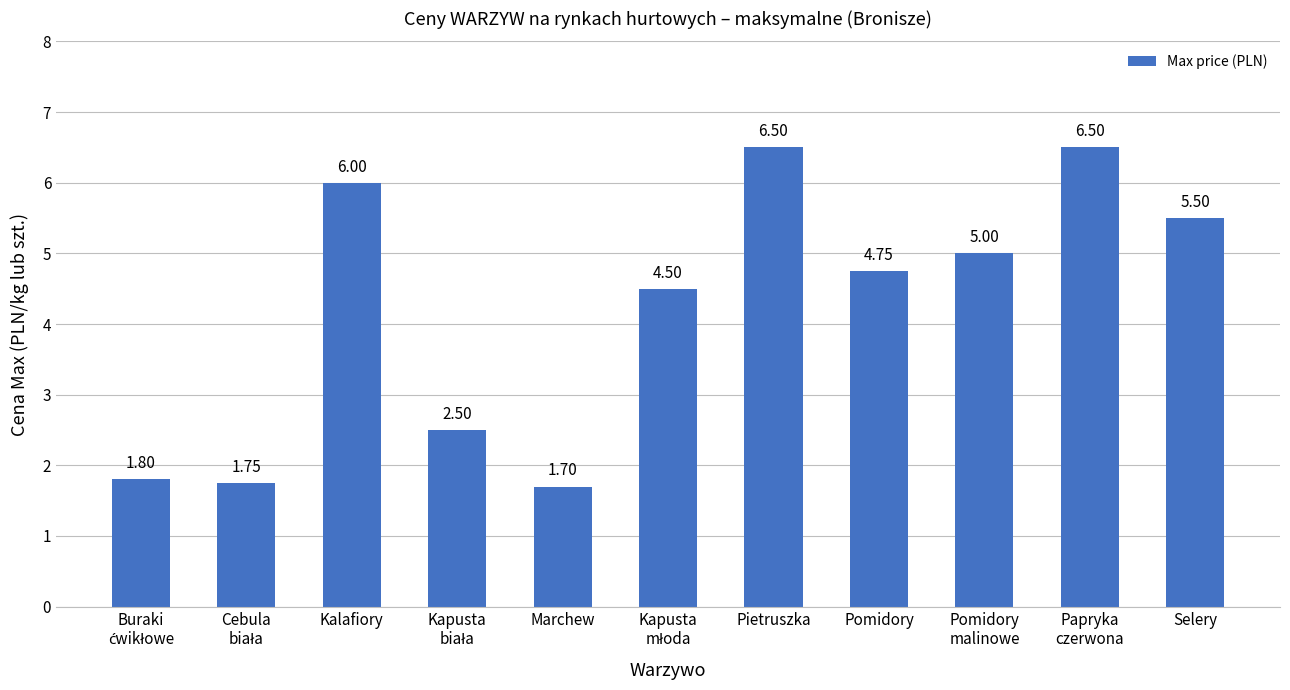

Is it true that the value at Kapusta
młoda is 1.1?

False